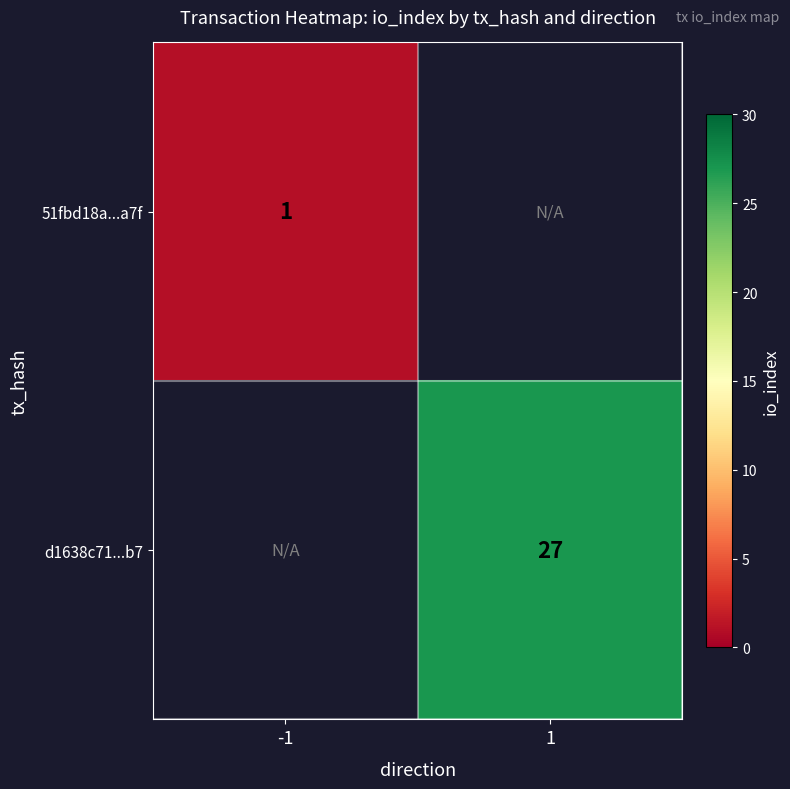

What is the smallest value displayed?

1.0